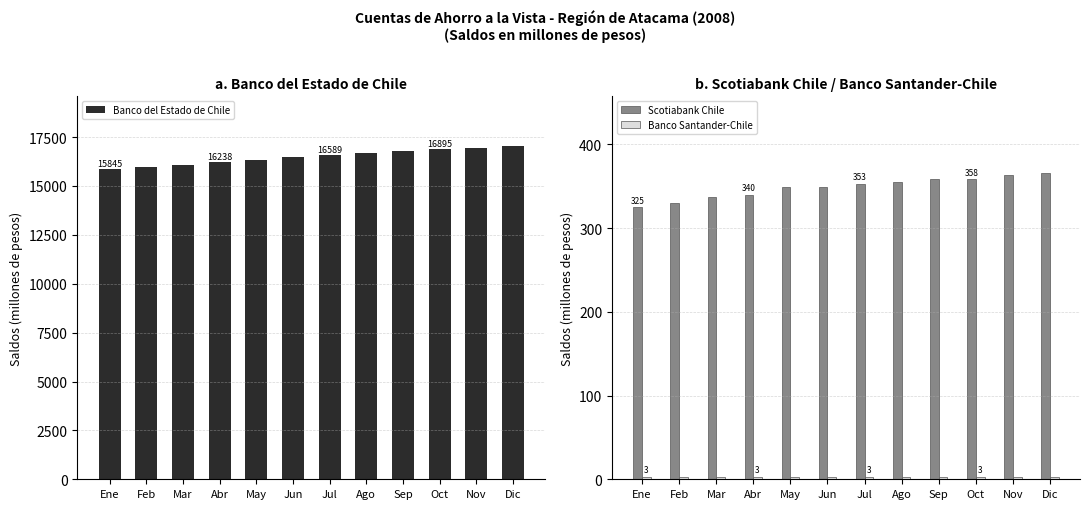

Between Ene and Nov, which series saw the biggest shift?

Banco del Estado de Chile